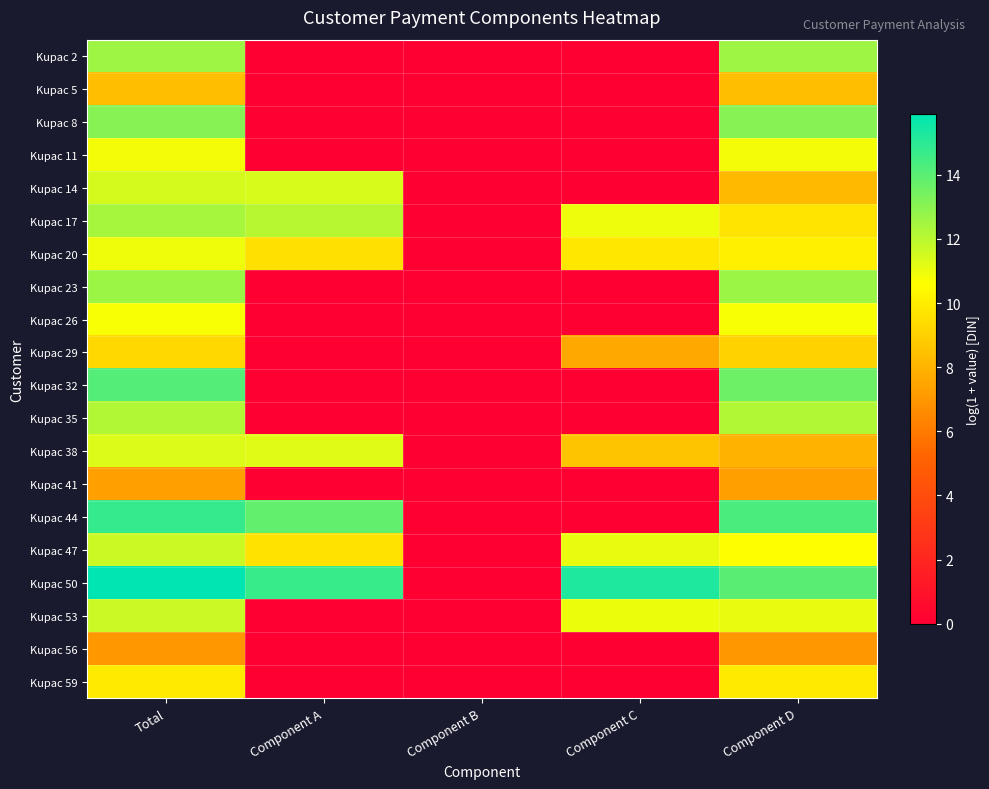

Which series changed the most between Component C and Component D?

Kupac 44